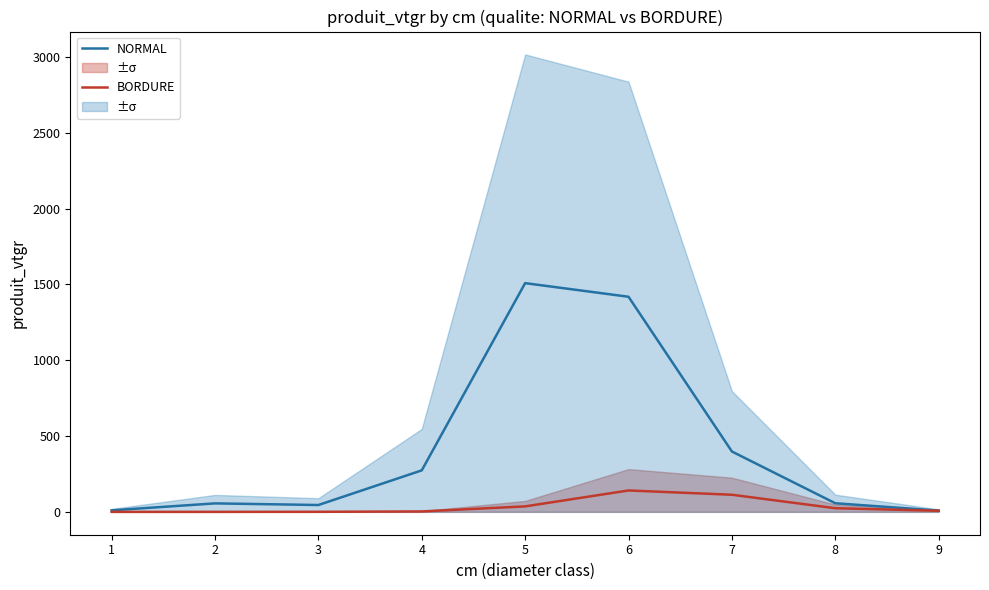

The BORDURE series shows 24.0 at 8. True or false?

True